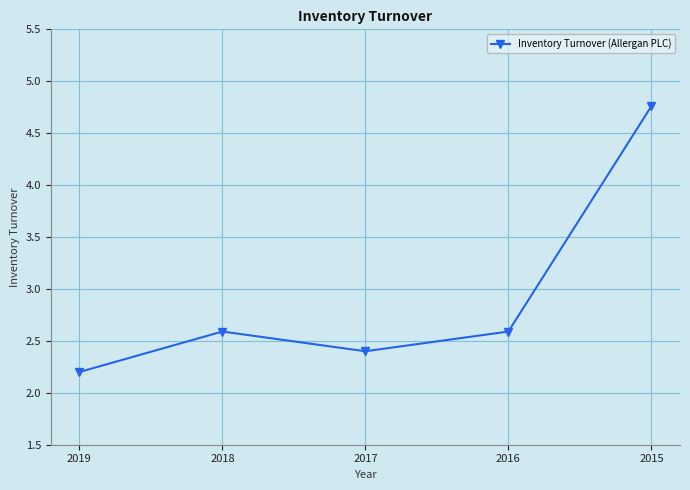

At which category does the chart reach its minimum across all series?

2019